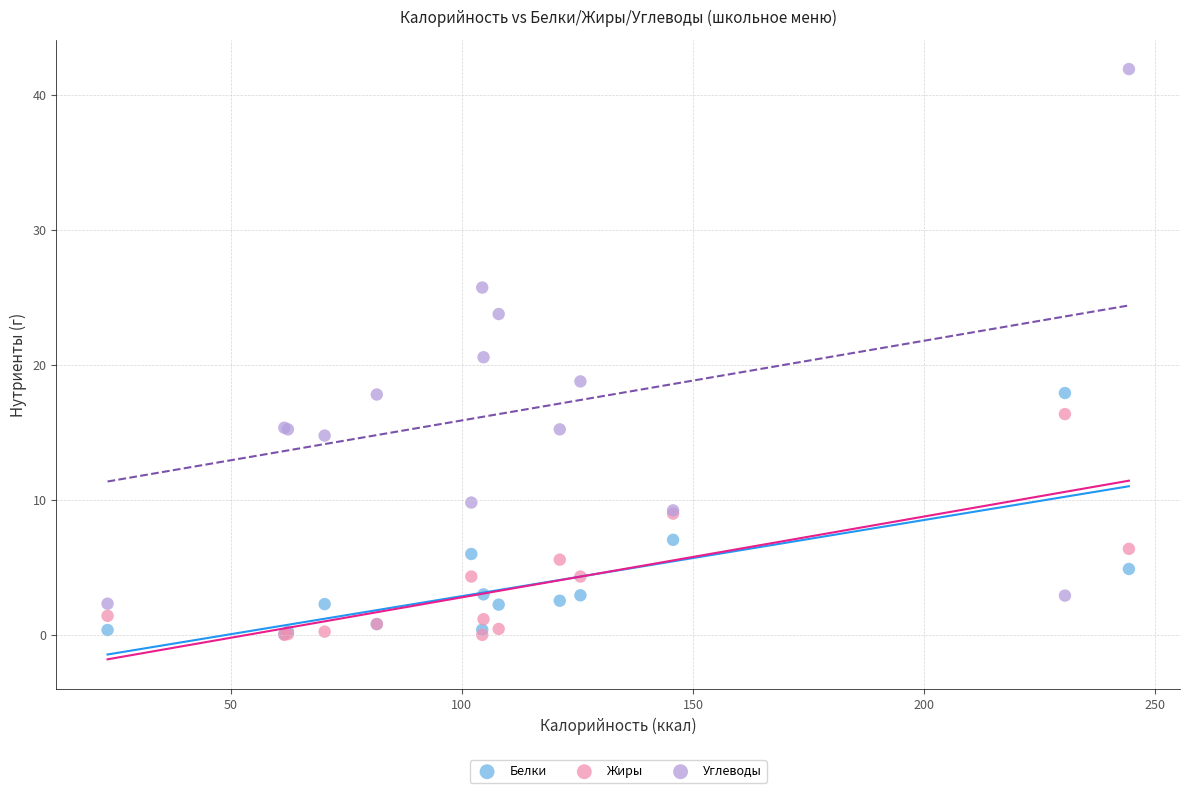

Across all series, what Y value is closest to 20?

20.6